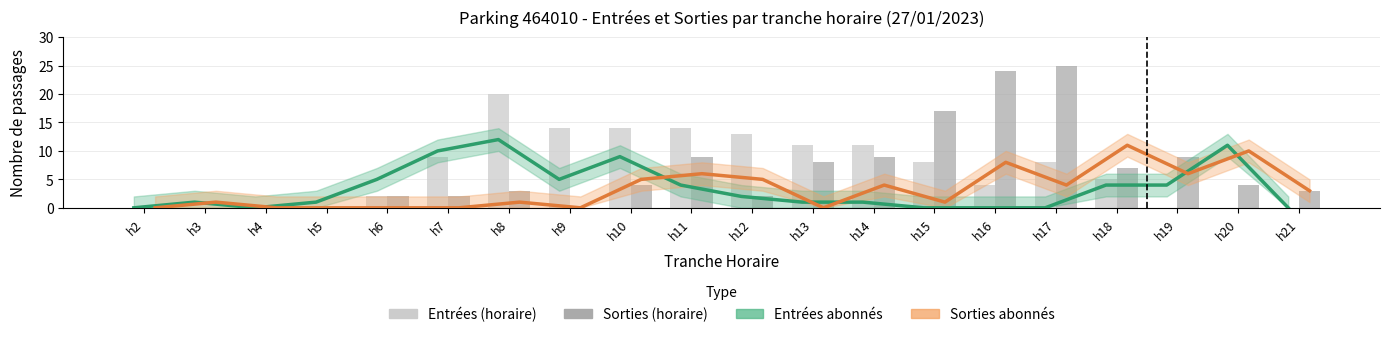

At how many categories does at least one series exceed 10?

12